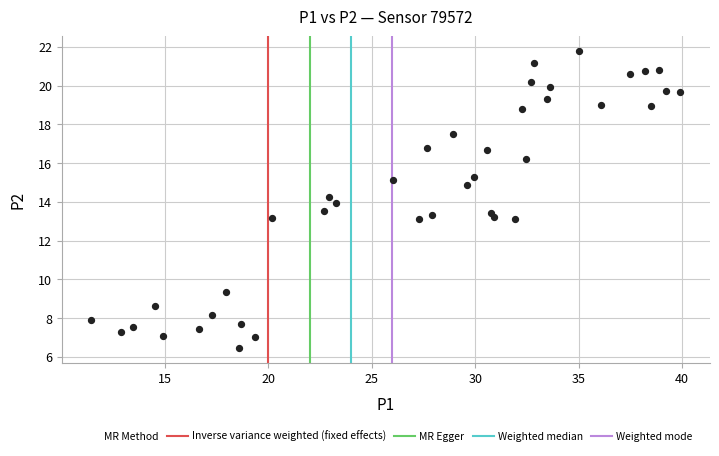

What is the range of Y values (max minus min)?

15.3